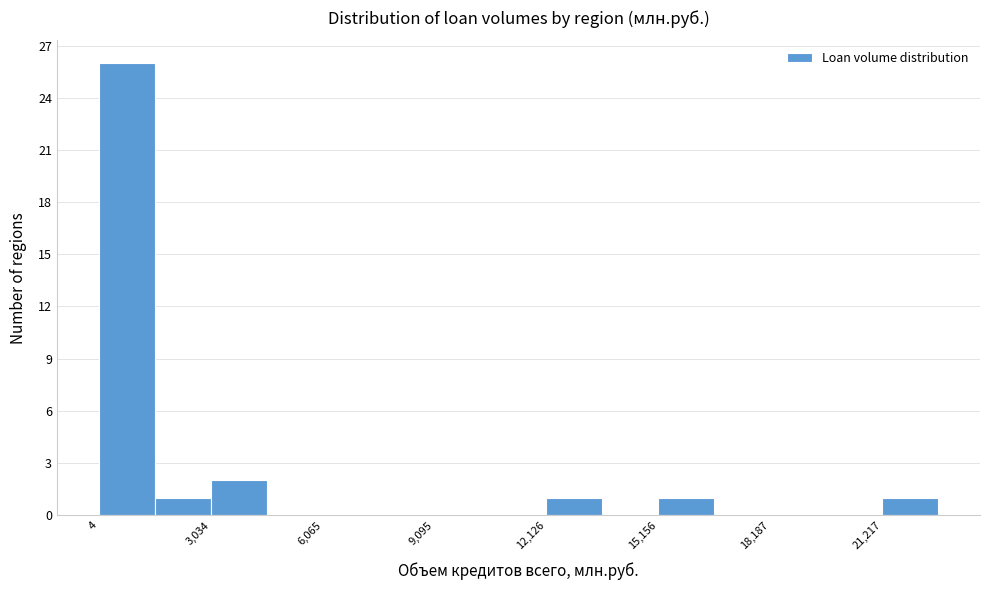

Around what value on the x-axis is the tallest bar? Give the approximate position of its centre, as read against the axis.

1000